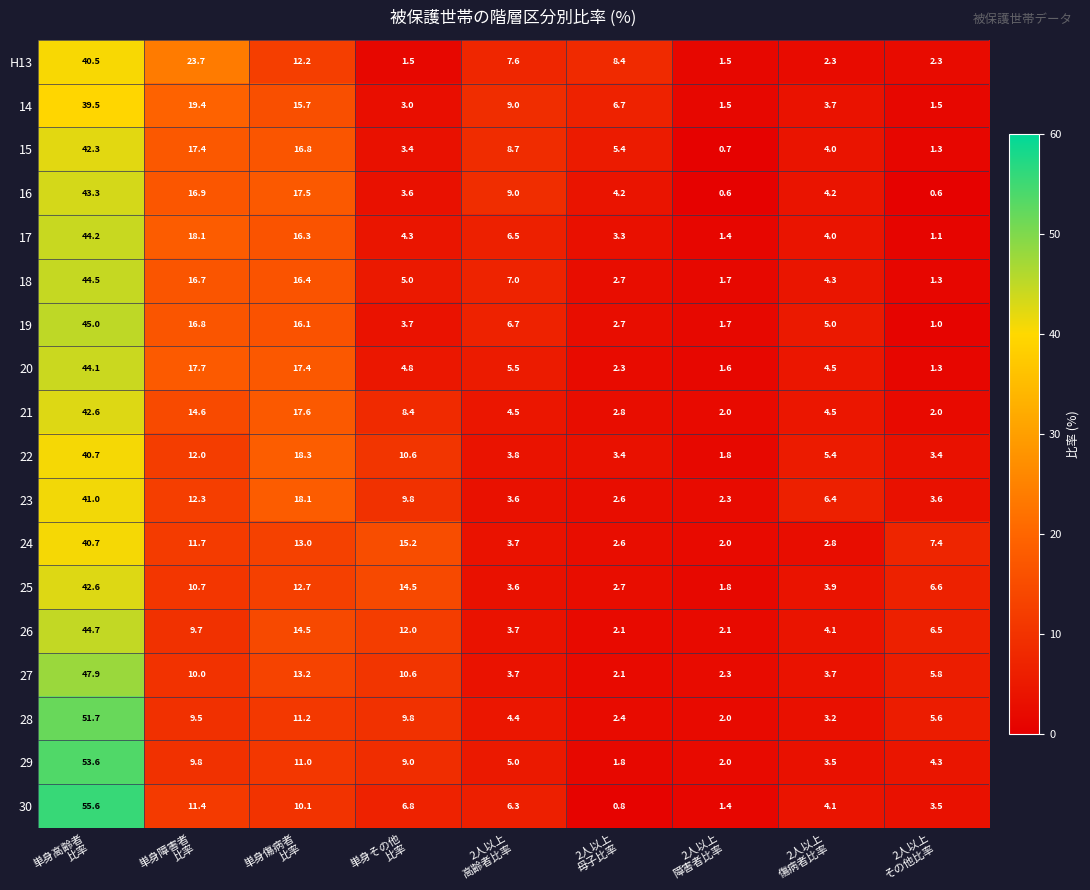

What is the average value of the 19 series?

11.0